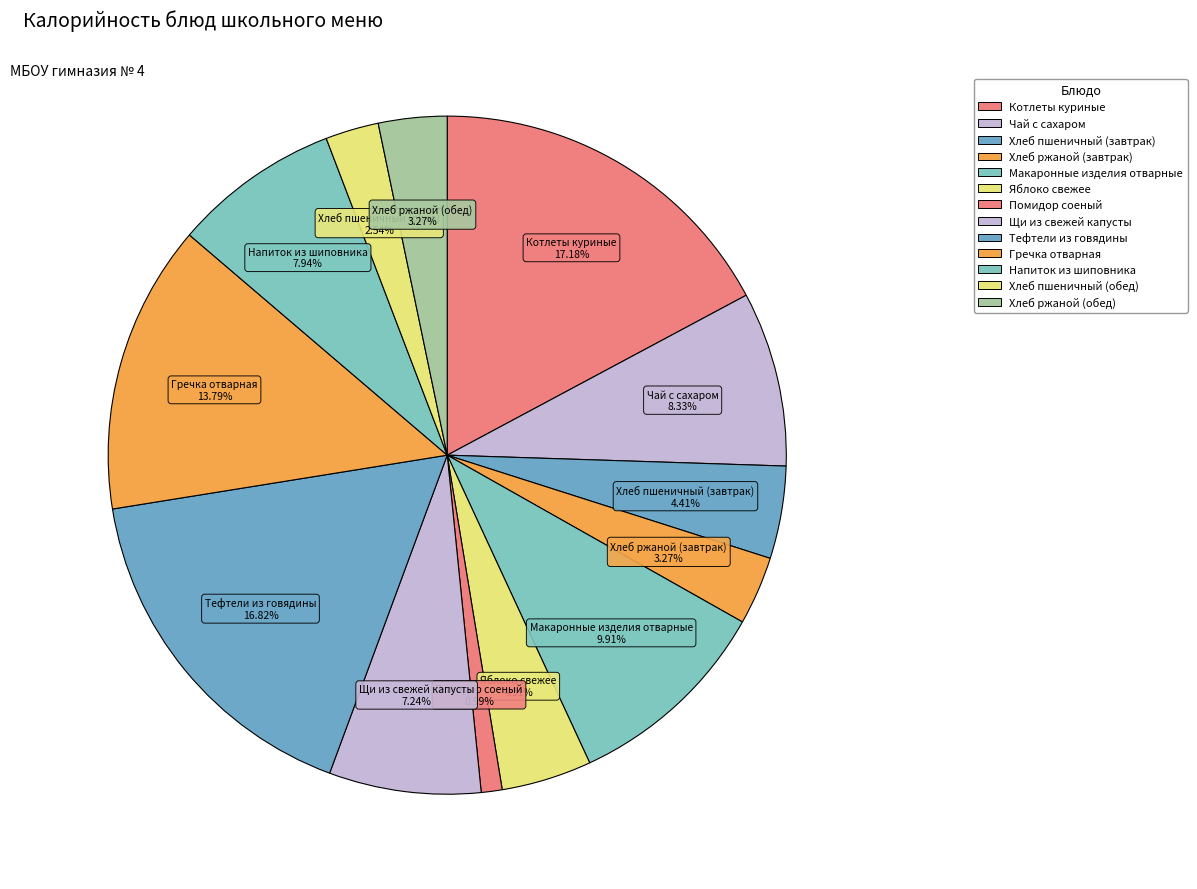

How many segments does this pie chart have?

13